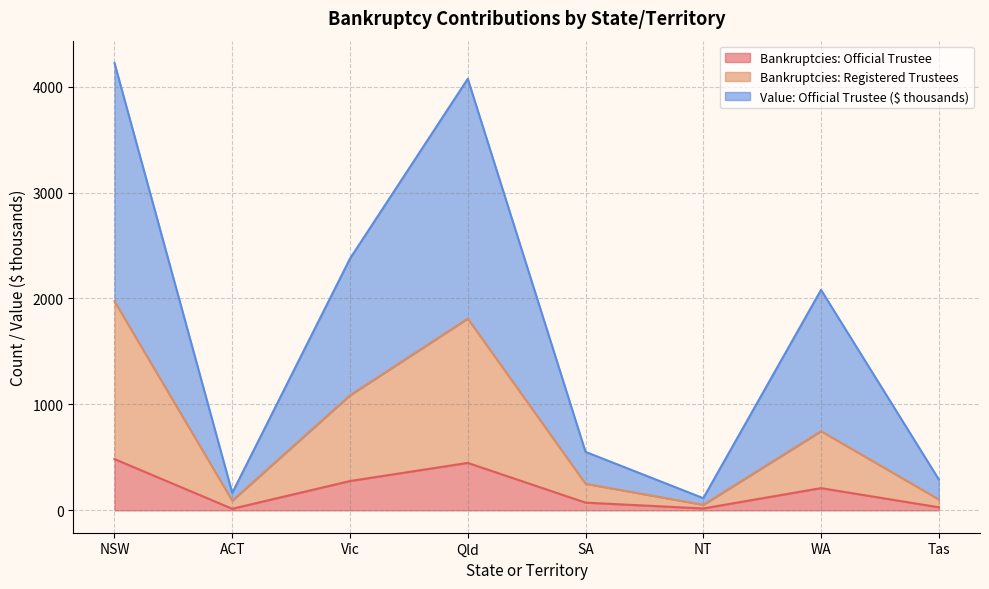

What is the label of the 3rd point from the right?

NT